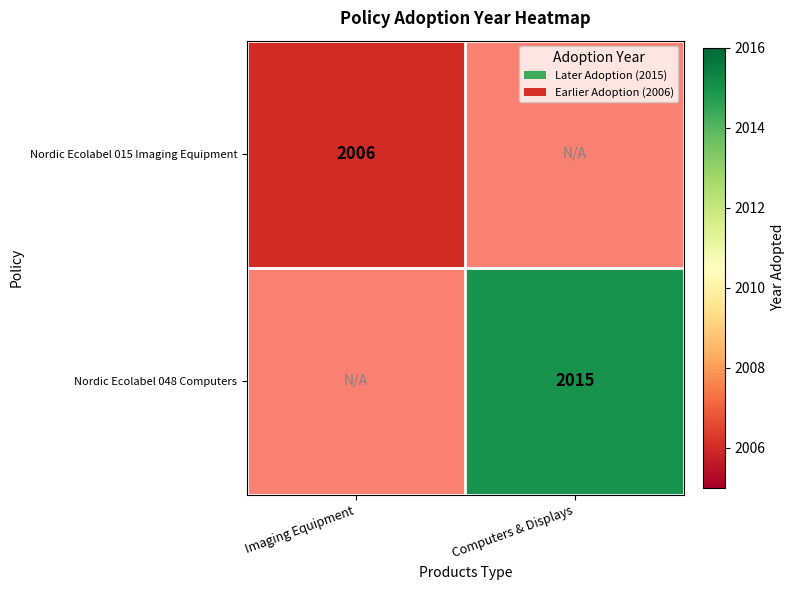

Between Computers & Displays and Imaging Equipment, which is larger?

Imaging Equipment